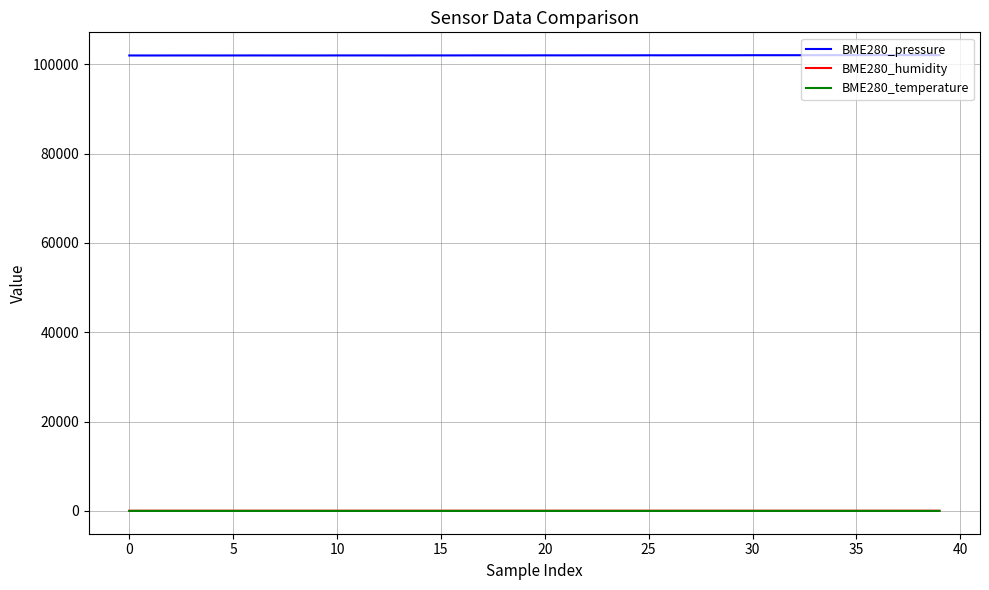

What is the minimum value for BME280_pressure?

101943.8